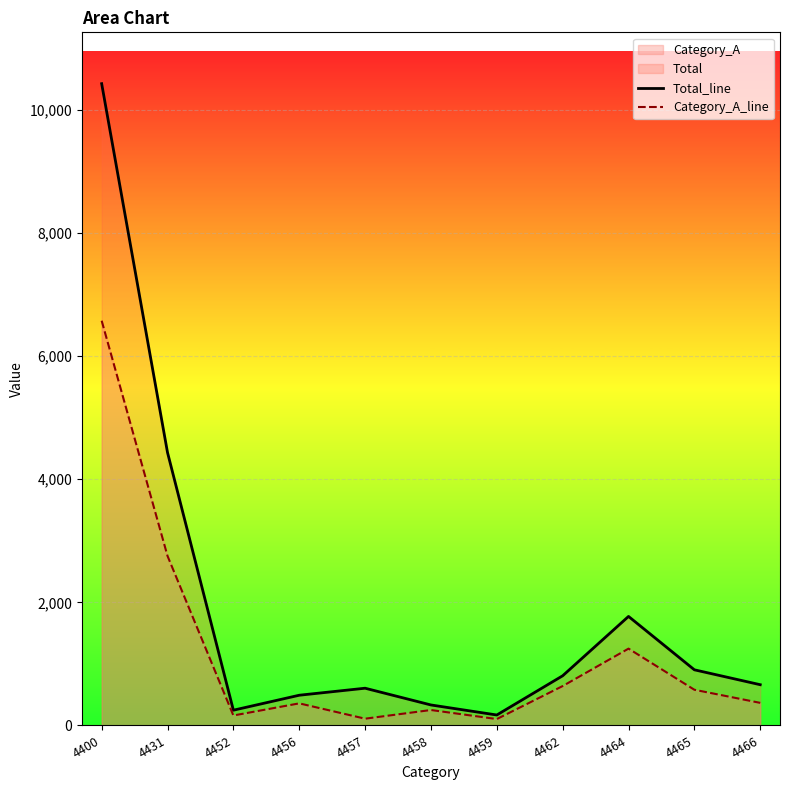

Reading right to left, transcribe all the data shown in this chart.

Total_line: 662	904	1771	807	170	333	605	491	248	4433	10424
Category_A_line: 367	580	1248	640	104	251	110	359	162	2753	6574